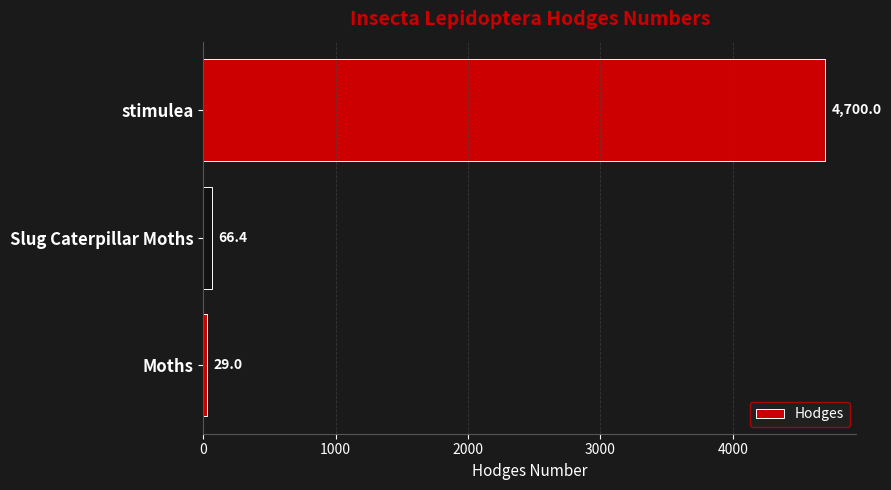

What is the greatest value displayed?

4700.0